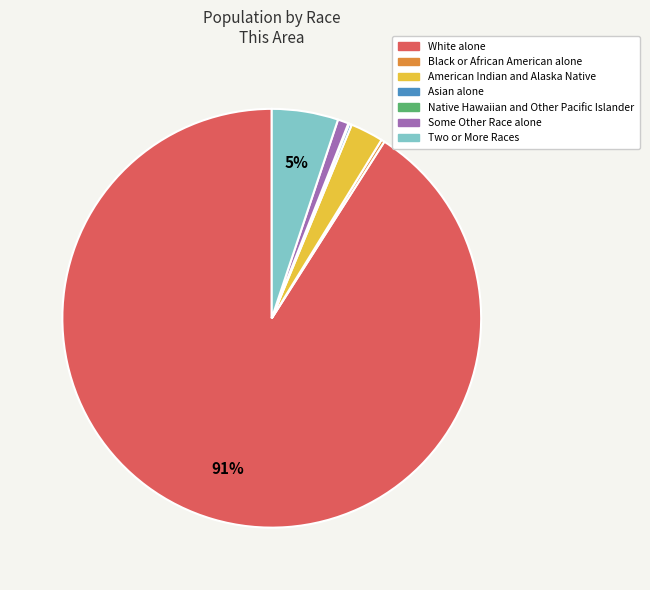

Does White alone represent more than half of the total?

Yes